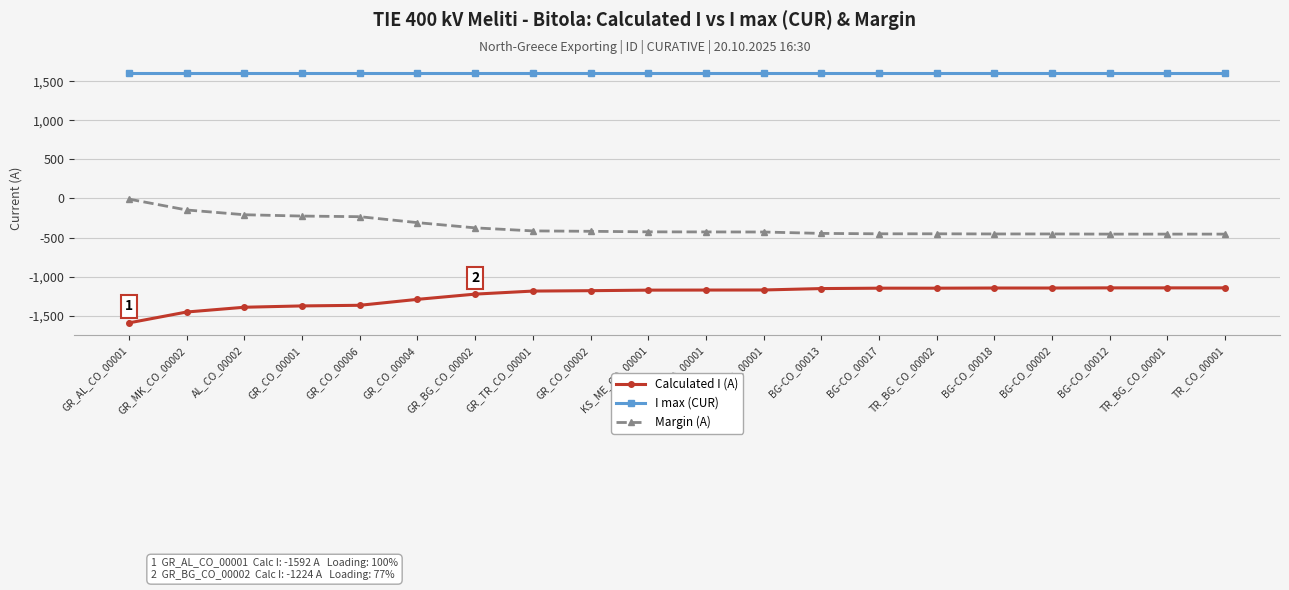

Is the value of I max (CUR) at BG-CO_00017 greater than the value of Calculated I (A) at GR_CO_00006?

Yes